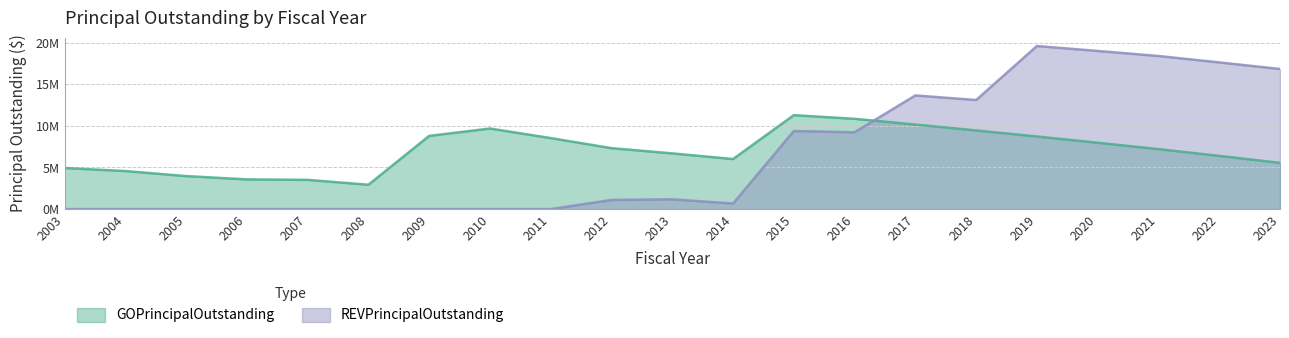

Rank the series at 2018 from highest to lowest value.

REVPrincipalOutstanding, GOPrincipalOutstanding